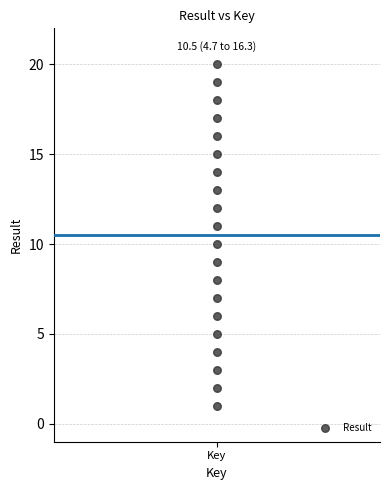

What is the range of Y values (max minus min)?

19